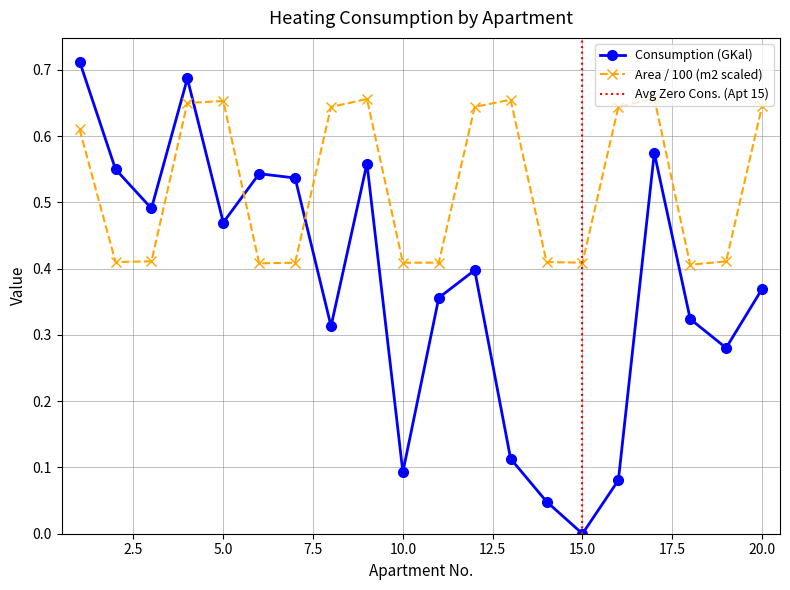

After their last crossing, which series has the higher values: Area (m2) or Consumption (GKal)?

Area (m2)